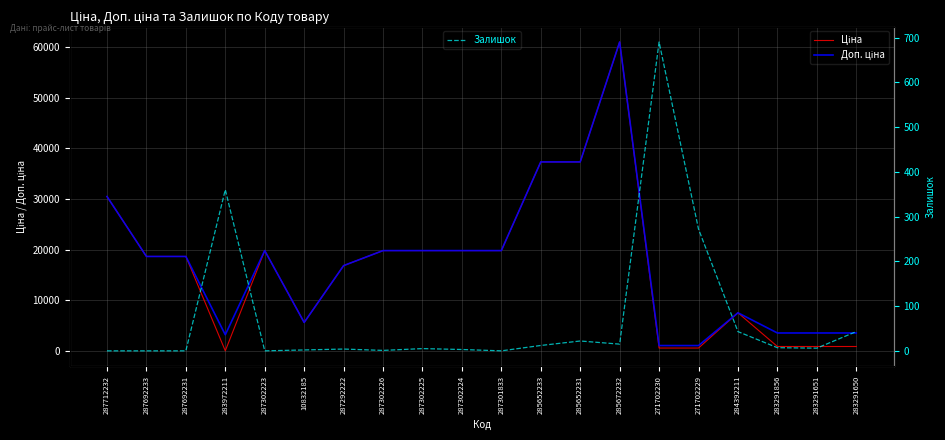

What is the difference between the maximum and minimum values in the Ціна series?

60992.6